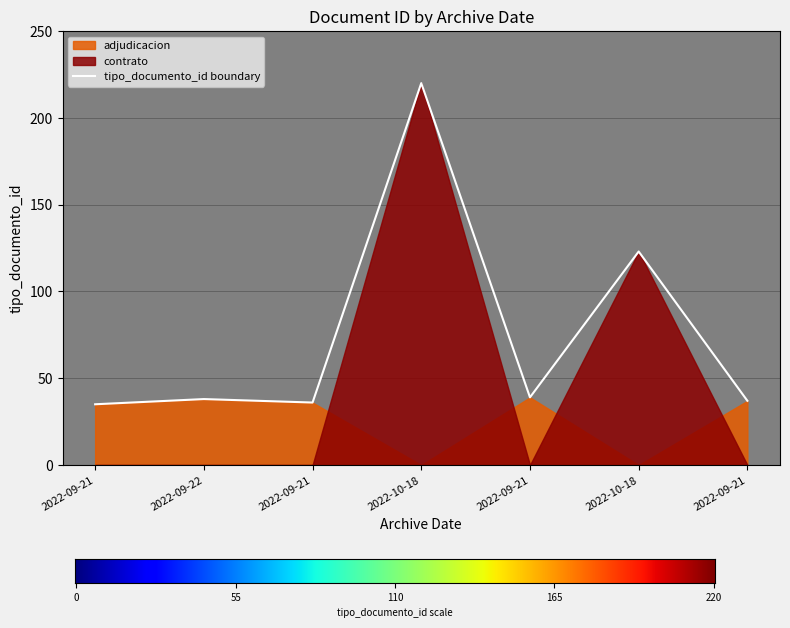

What is the change in value from 2022-10-18 to 2022-09-21?

-183